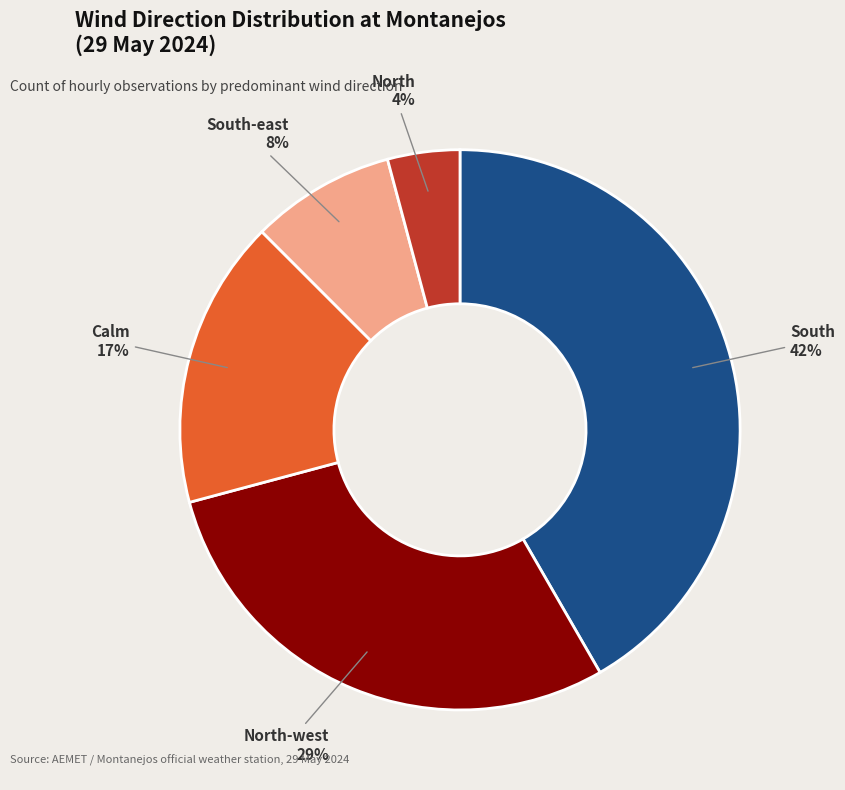

Is it true that North-west is 40% of the pie?

False